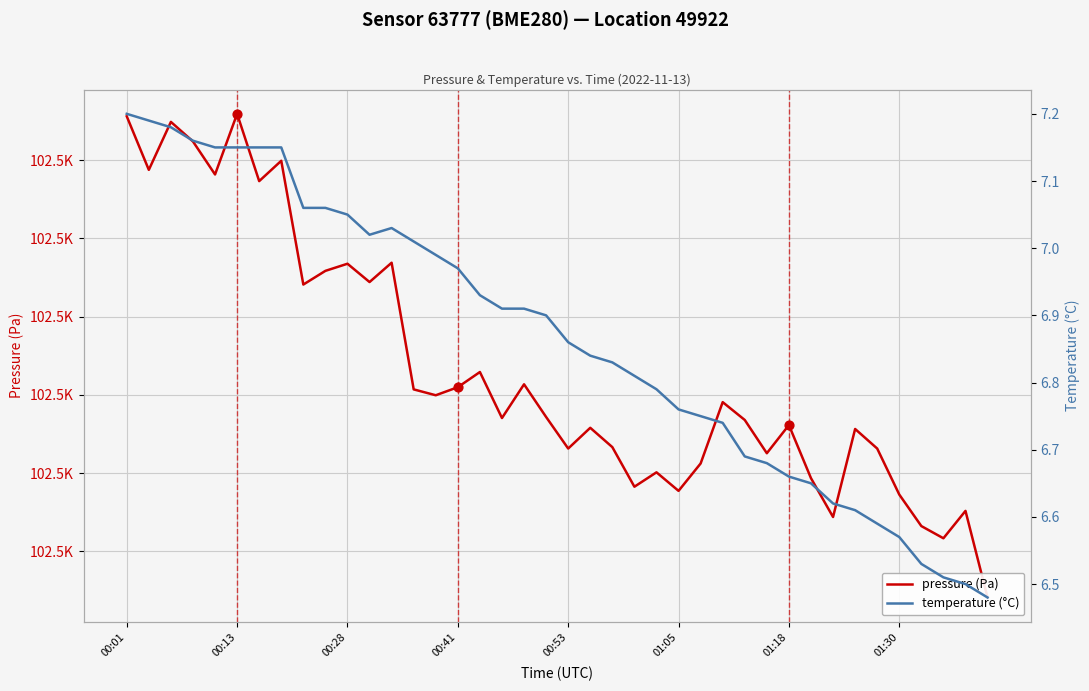

Which series contains the highest Y value?

pressure (Pa)